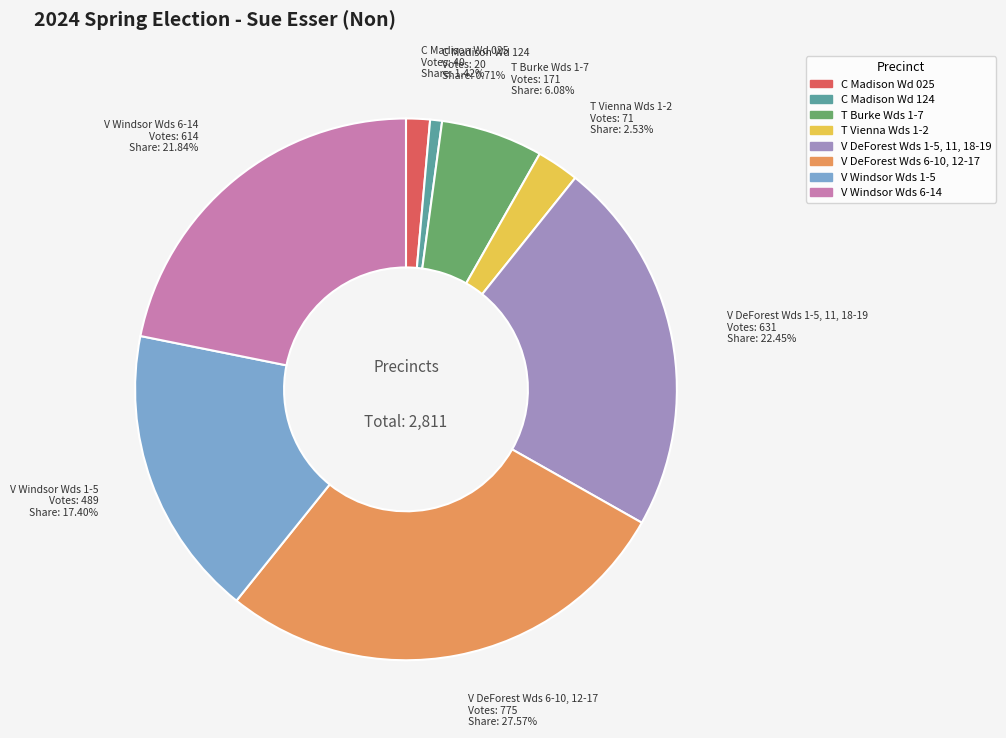

Is C Madison Wd 025 the majority of the pie?

No